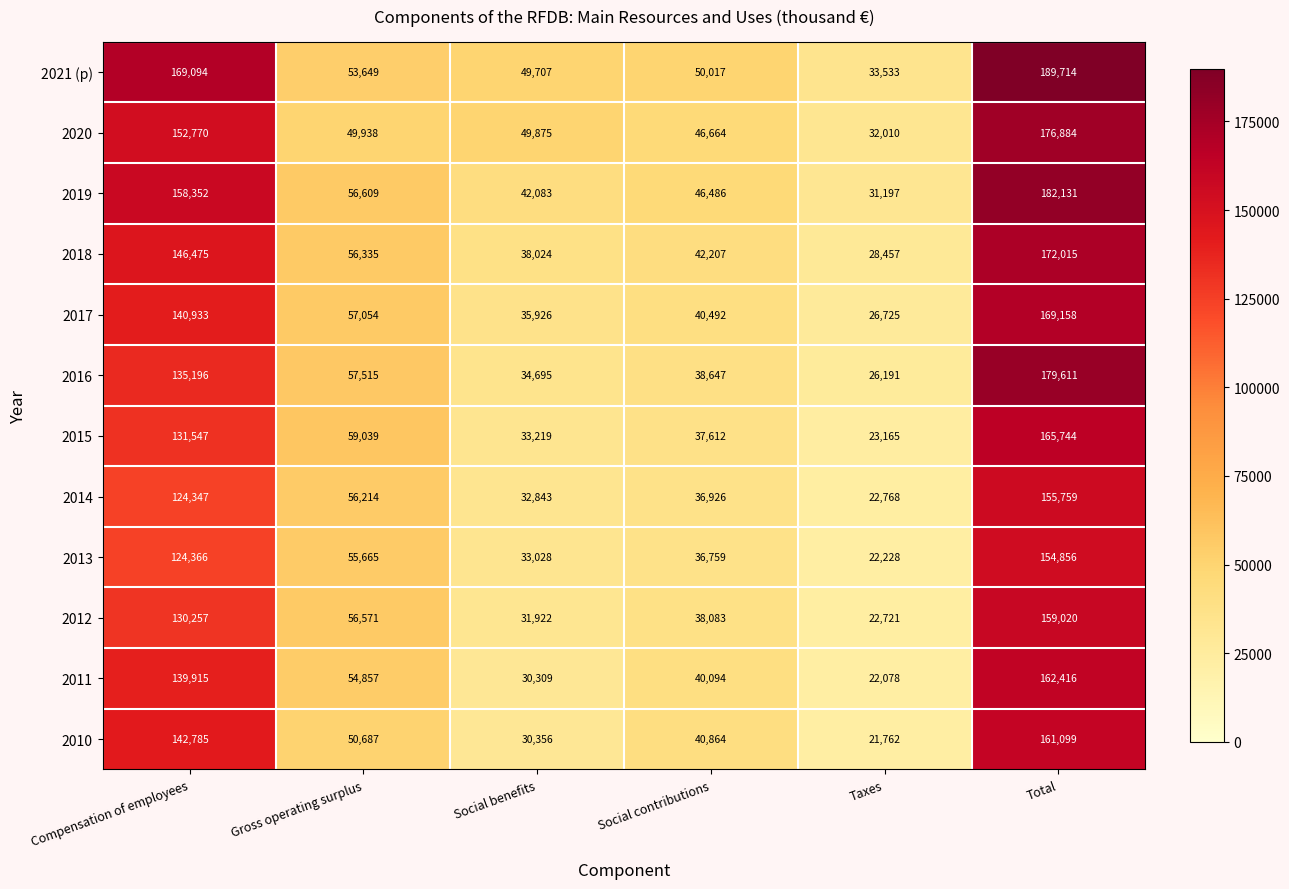

Between Taxes and Total, which series saw the biggest shift?

2021 (p)